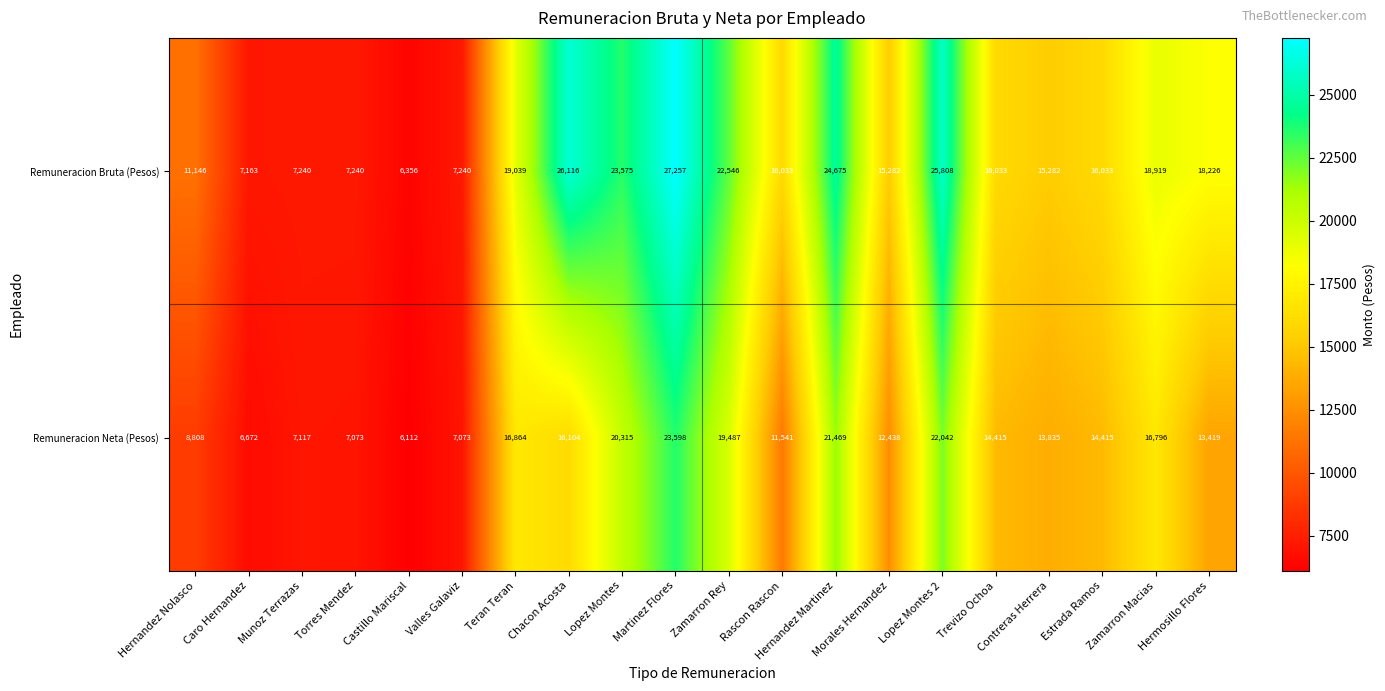

True or false: Remuneracion Bruta (Pesos) has a value of 8191.5 at Morales Hernandez.

False